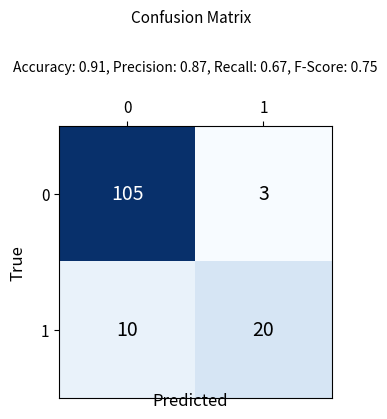

Which label corresponds to the smallest value in the chart?

1